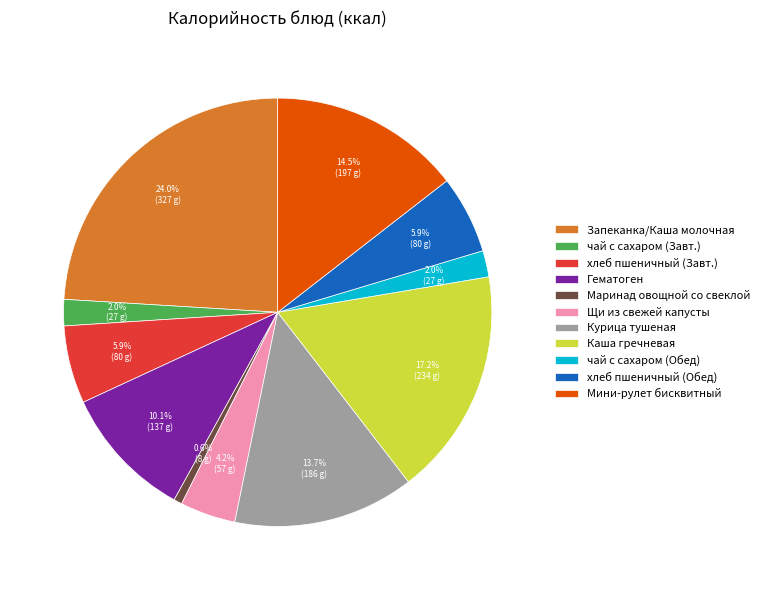

What is the smallest slice in the pie chart?

Маринад овощной со свеклой